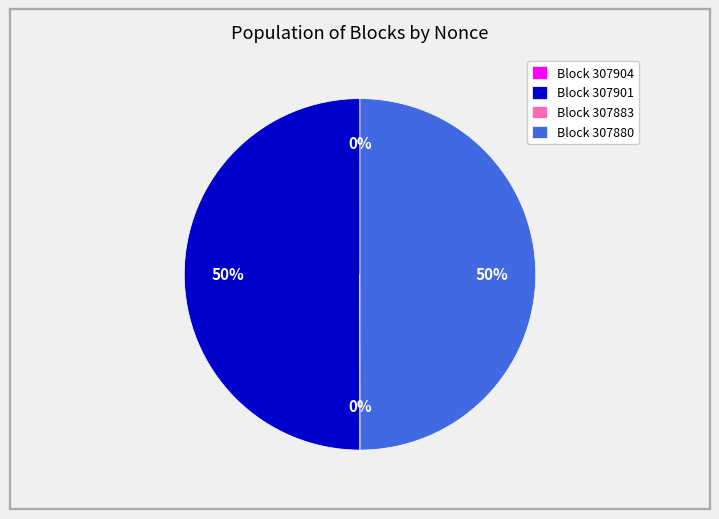

What is the ratio of the value at Block 307901 to the value at Block 307880?

1.0